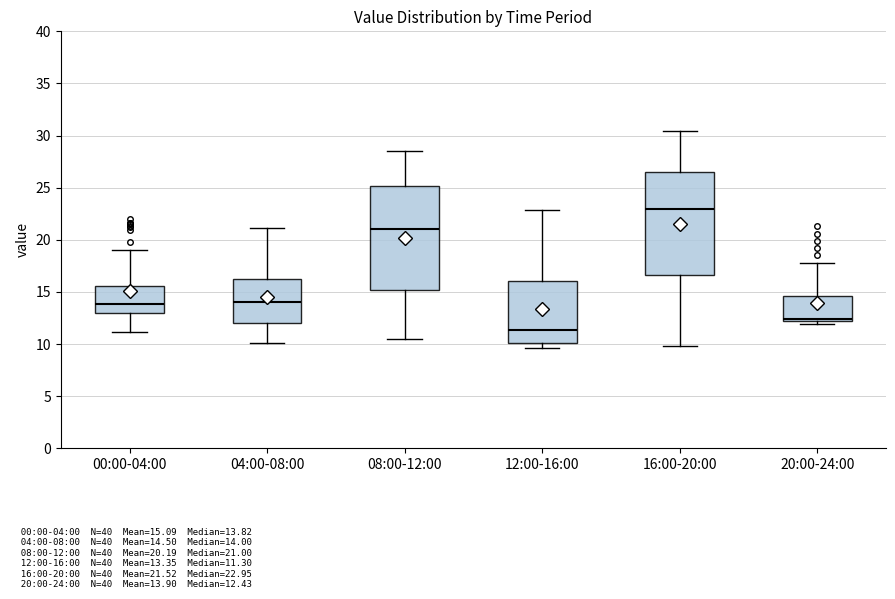

Reading left to right, read every box against the y-axis: the position of its median line, the range the box covers, and the ends of its whiskers. The values are not printed on the chart, so give them approximately, as read against the axis.

00:00-04:00: median 14.0, box 13.0 to 15.5, whiskers 11.0 to 19.0
04:00-08:00: median 14.0, box 12.0 to 16.0, whiskers 10.0 to 21.0
08:00-12:00: median 21.0, box 15.0 to 25.0, whiskers 10.5 to 28.5
12:00-16:00: median 11.5, box 10.0 to 16.0, whiskers 9.5 to 23.0
16:00-20:00: median 23.0, box 16.5 to 26.5, whiskers 10.0 to 30.5
20:00-24:00: median 12.5, box 12.0 to 14.5, whiskers 12.0 (just below the box's lower edge) to 18.0